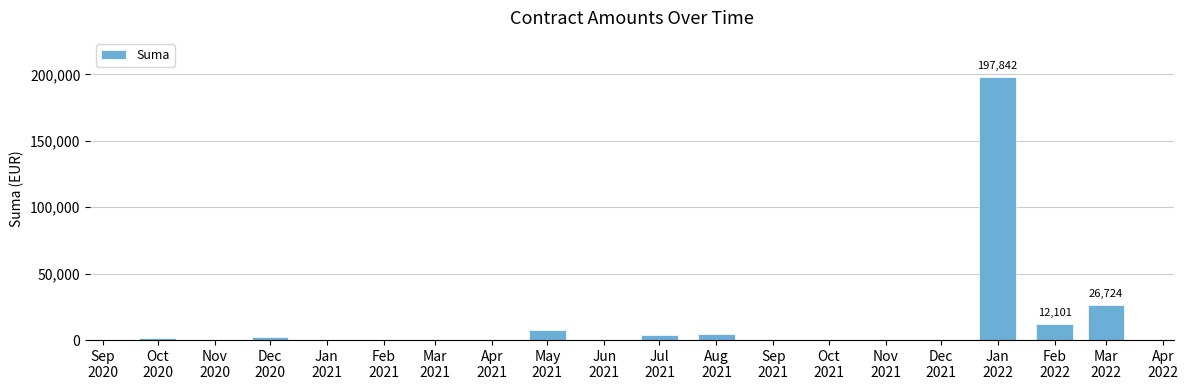

What is the sum of all values?

257239.9